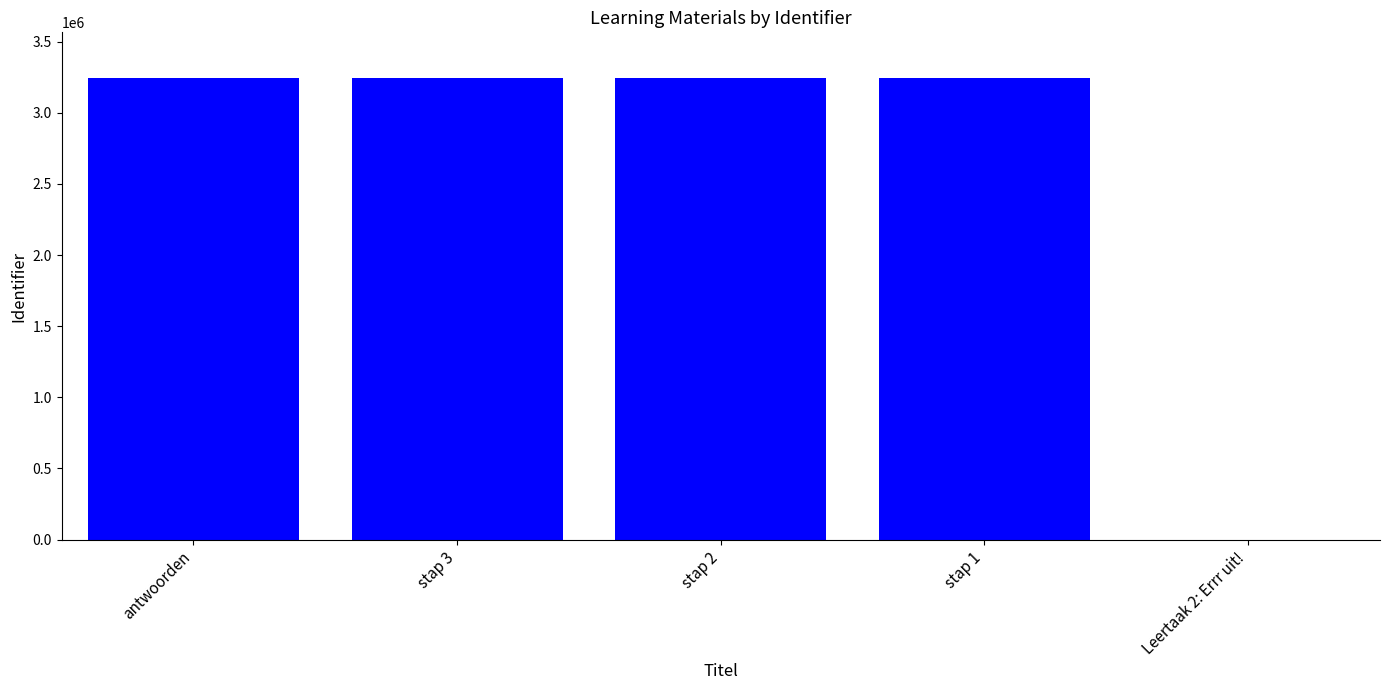

What is the sum of the values at stap 1 and stap 2?

6482937